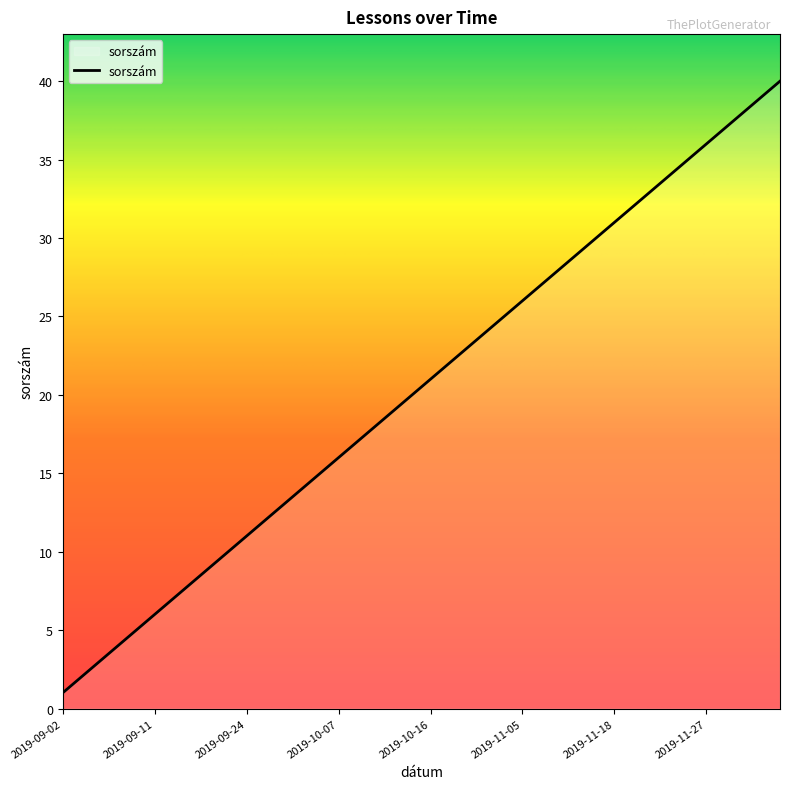

What is the difference between the maximum and minimum values?

39